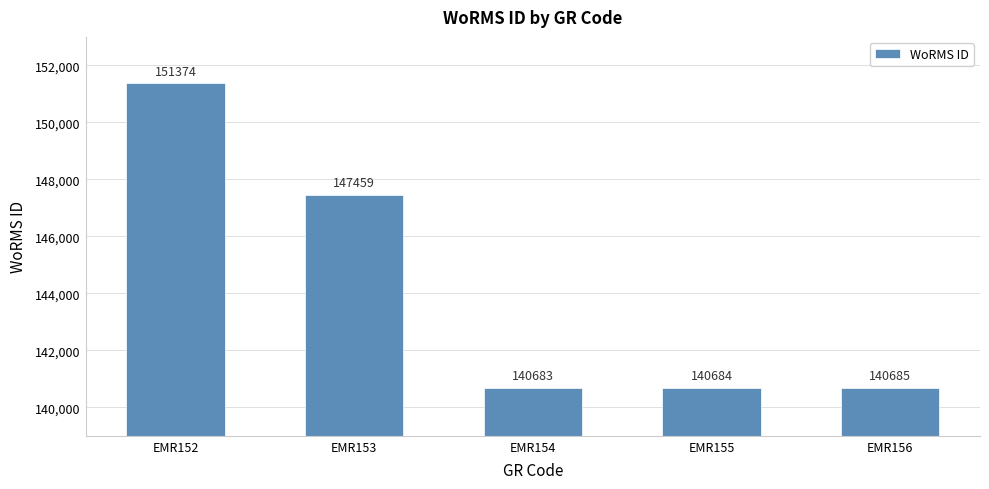

At which category does the chart reach its minimum across all series?

EMR154